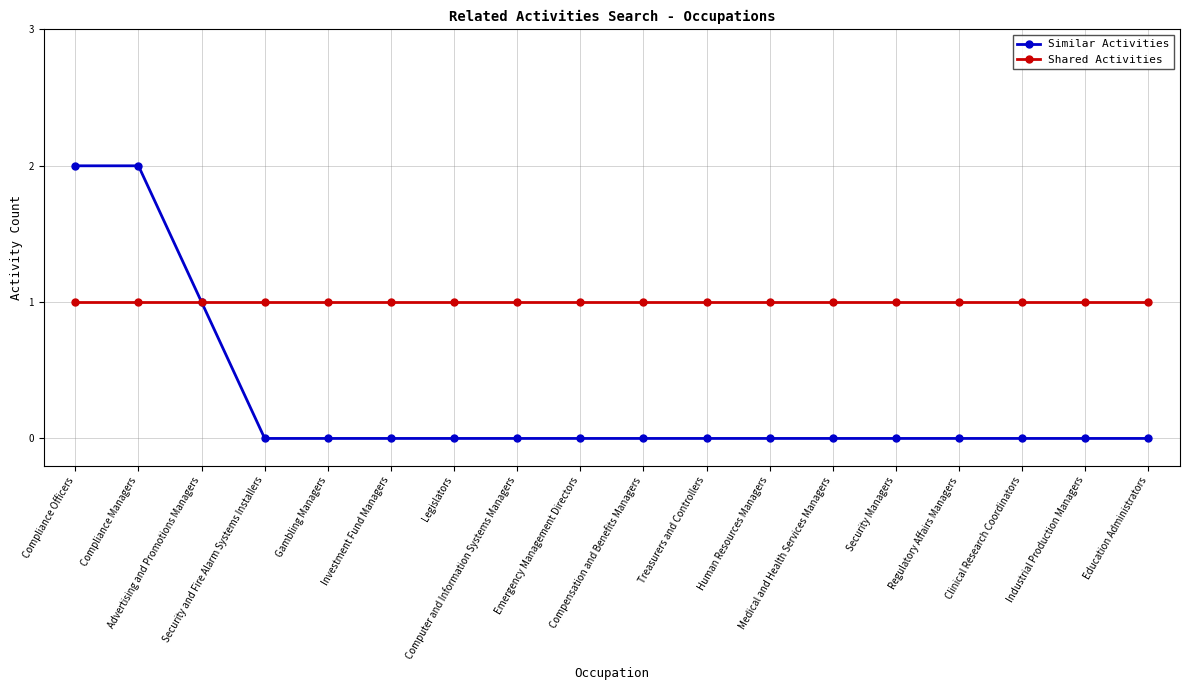

How many lines are shown in the chart?

2